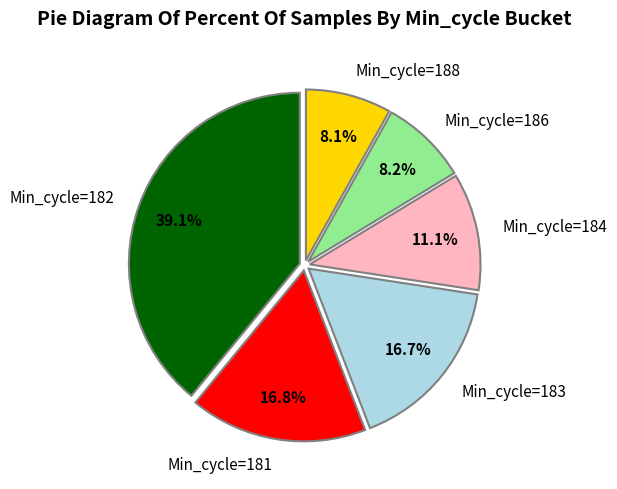

Between Min_cycle=182 and Min_cycle=181, which is larger?

Min_cycle=182